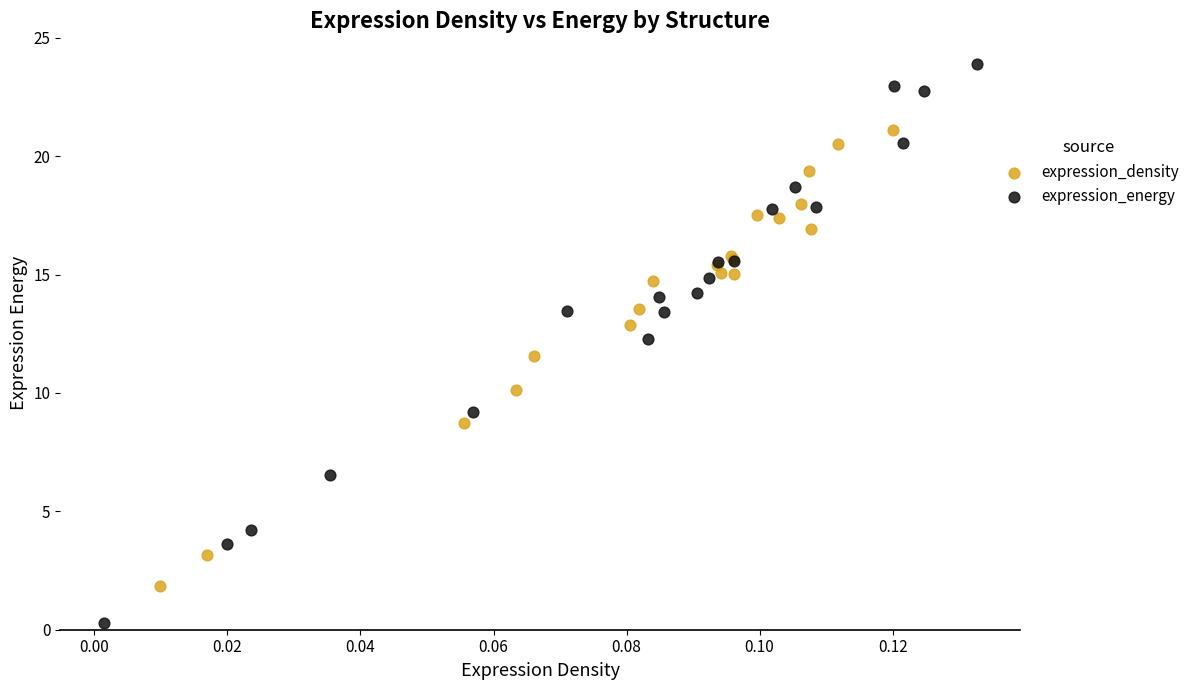

Which series reaches the maximum Y coordinate?

expression_energy